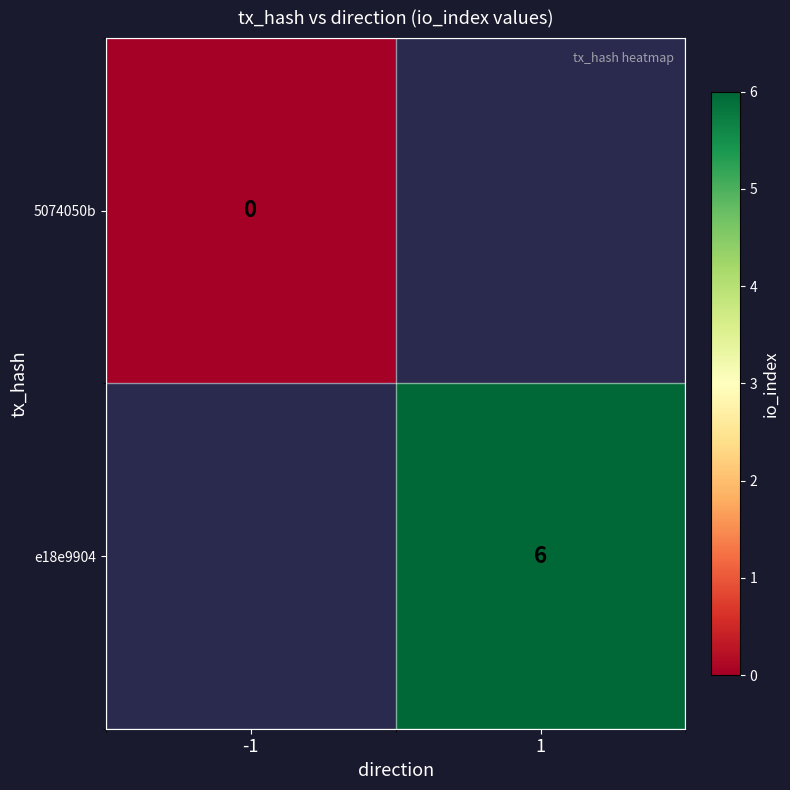

The e18e9904 series shows 6 at 1. True or false?

True